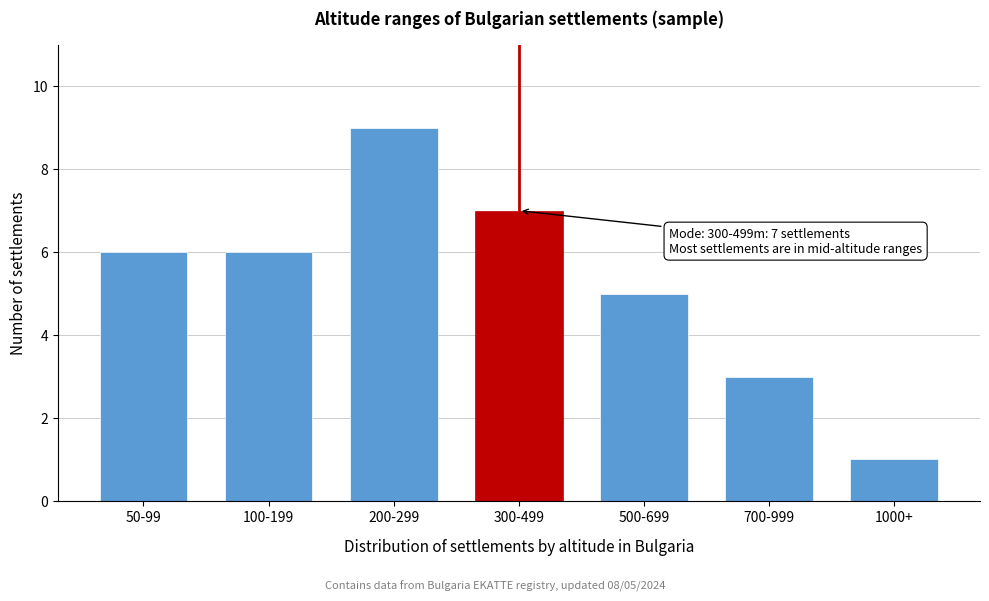

Reading left to right, list all the values displayed in this chart.

50-99=6	100-199=6	200-299=9	300-499=7	500-699=5	700-999=3	1000+=1